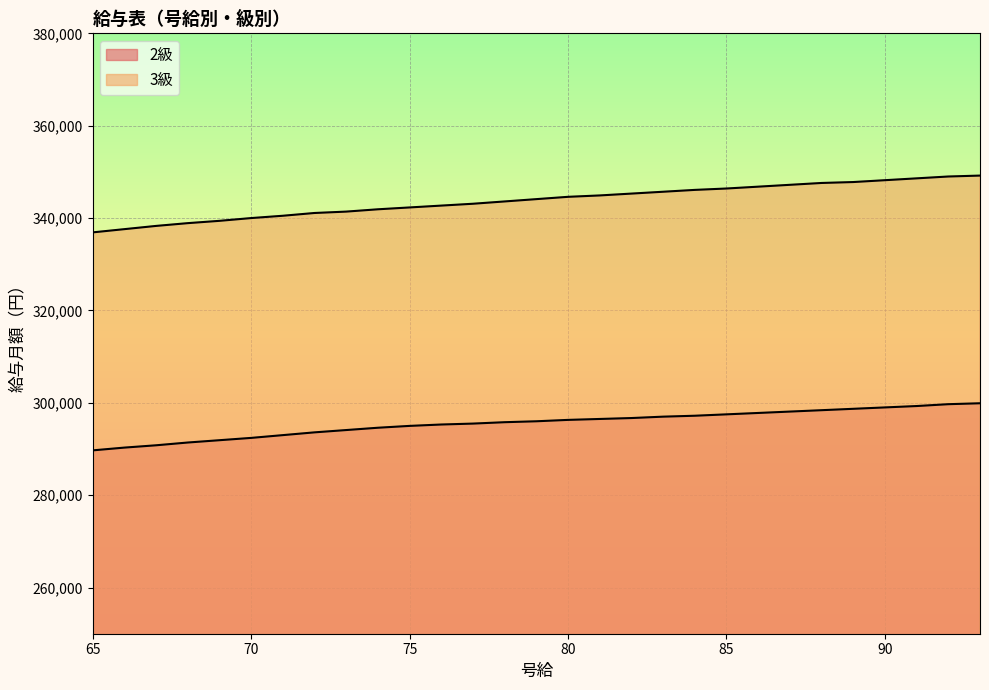

The 3級 series shows 199637 at 84. True or false?

False